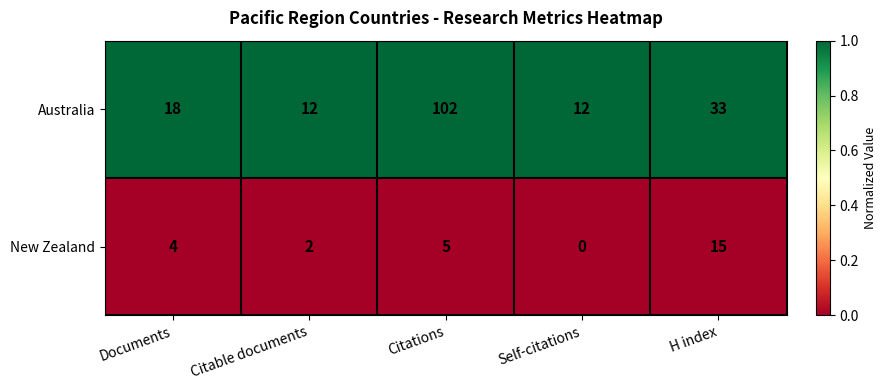

At H index, list the series in order from largest to smallest.

Australia, New Zealand